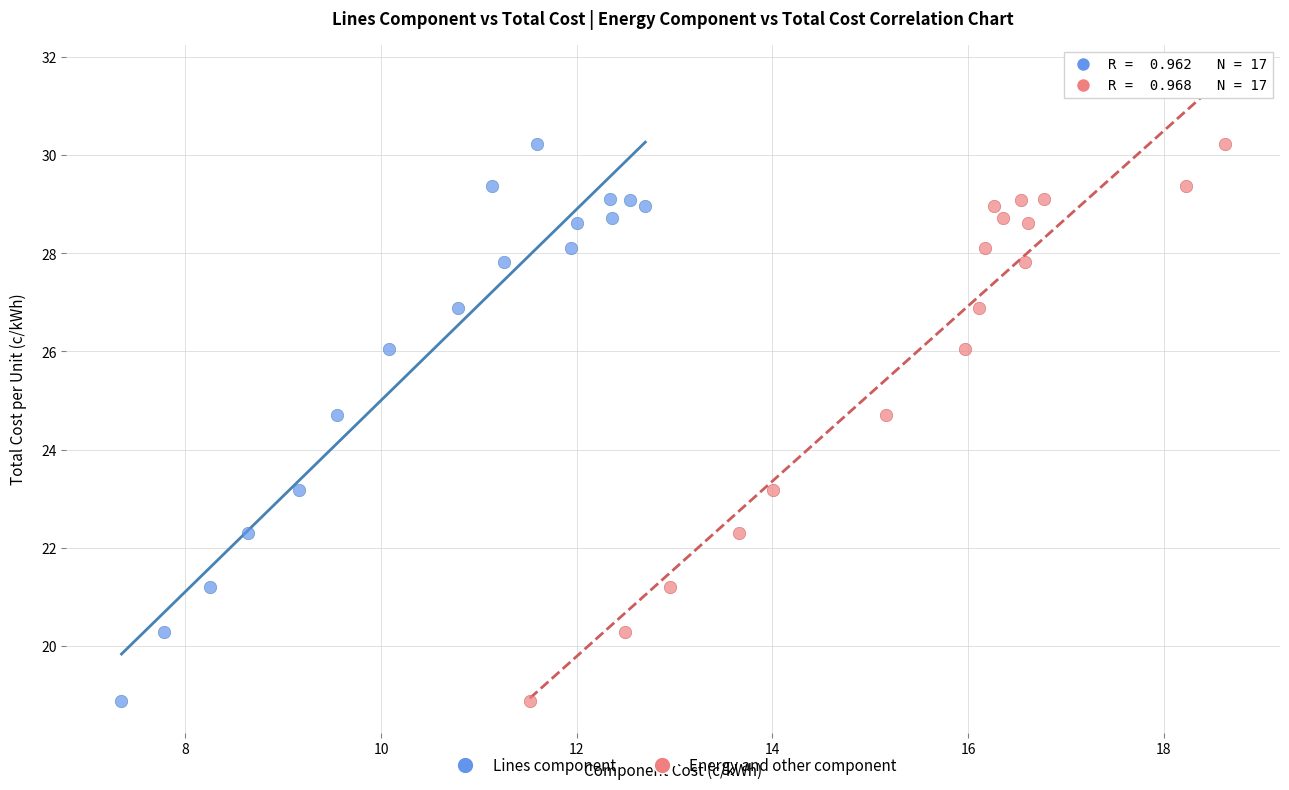

What are all the series names shown in the legend?

Lines component, Energy and other component